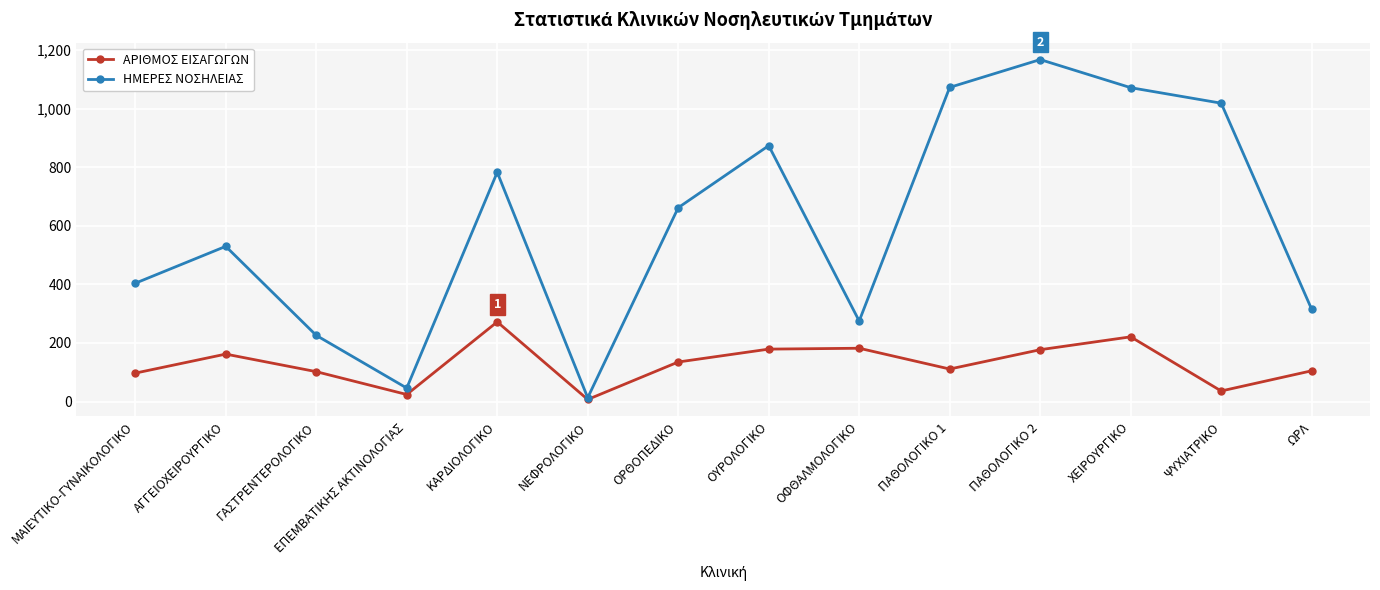

Does the chart have visible grid lines?

Yes